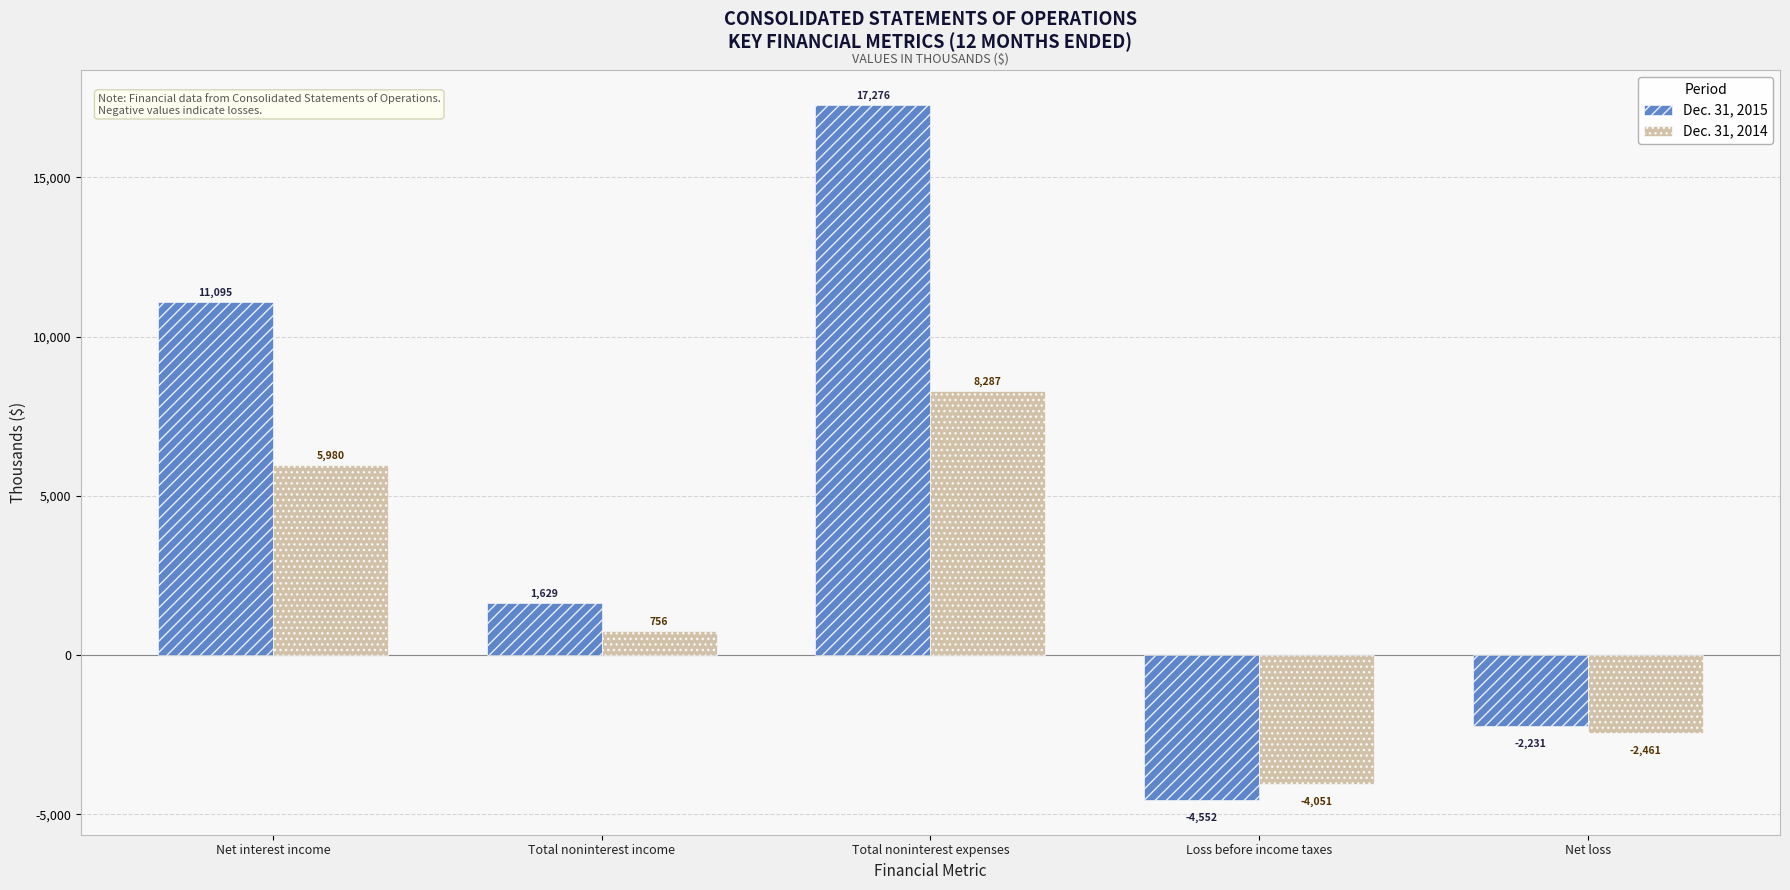

How many Dec. 31, 2015 values are between -2231 and 11095?

3